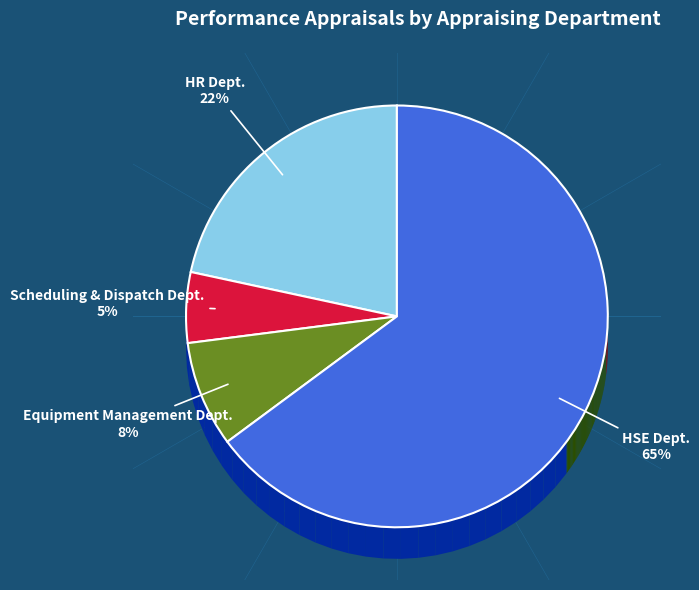

Rank the categories by value from highest to lowest.

HSE Dept., HR Dept., Equipment Management Dept., Scheduling & Dispatch Dept.